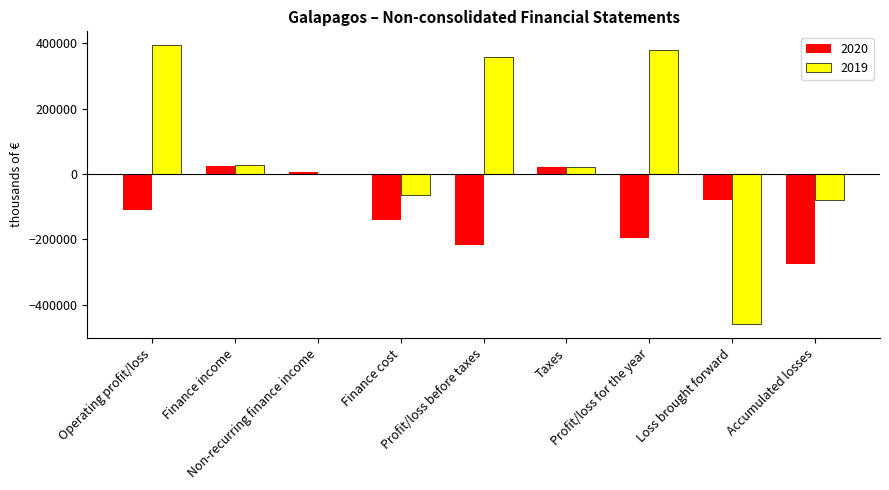

At which label does 2019 reach its peak?

Operating profit/loss